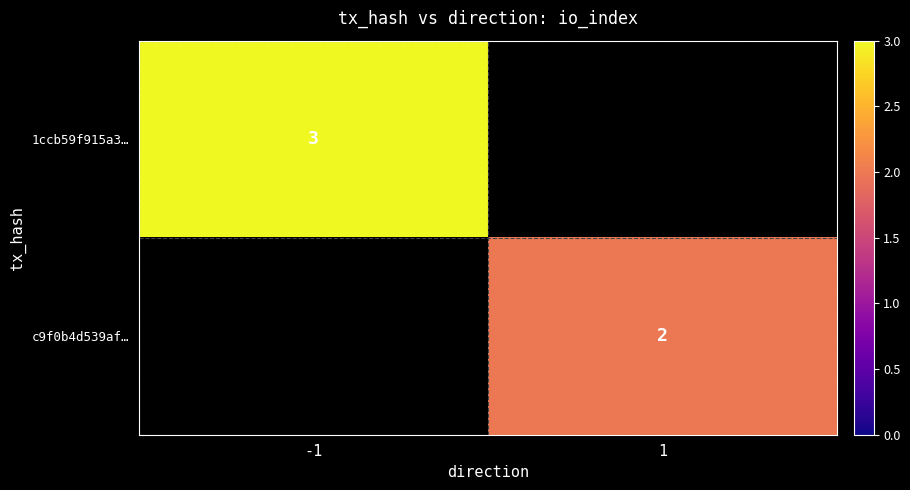

What is the total value across all series at 1?

2